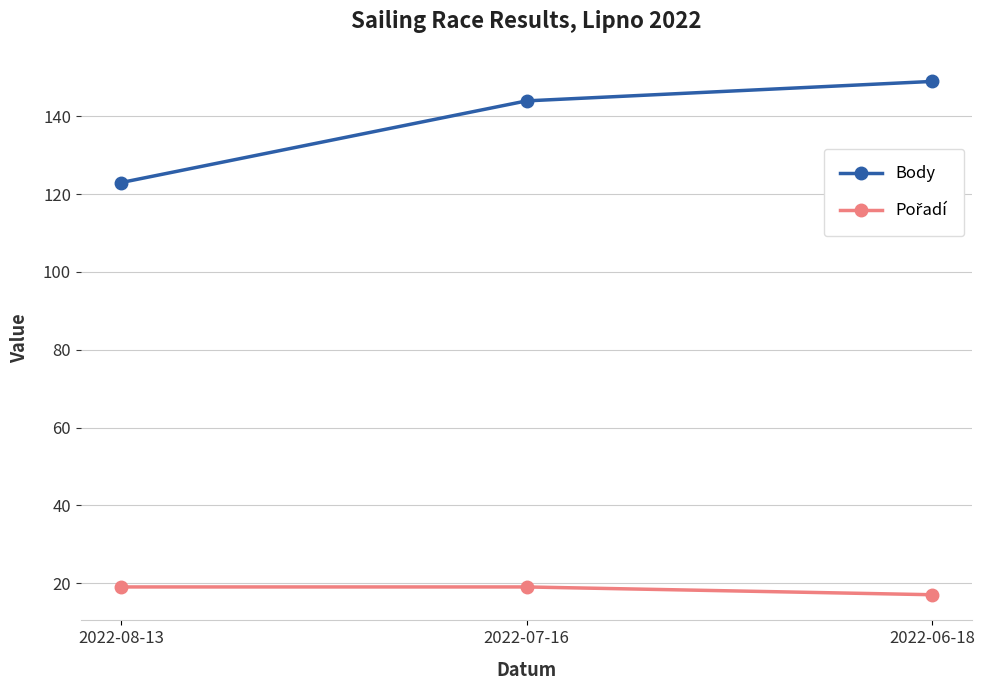

The value of Body at 2022-06-18 is 48. True or false?

False